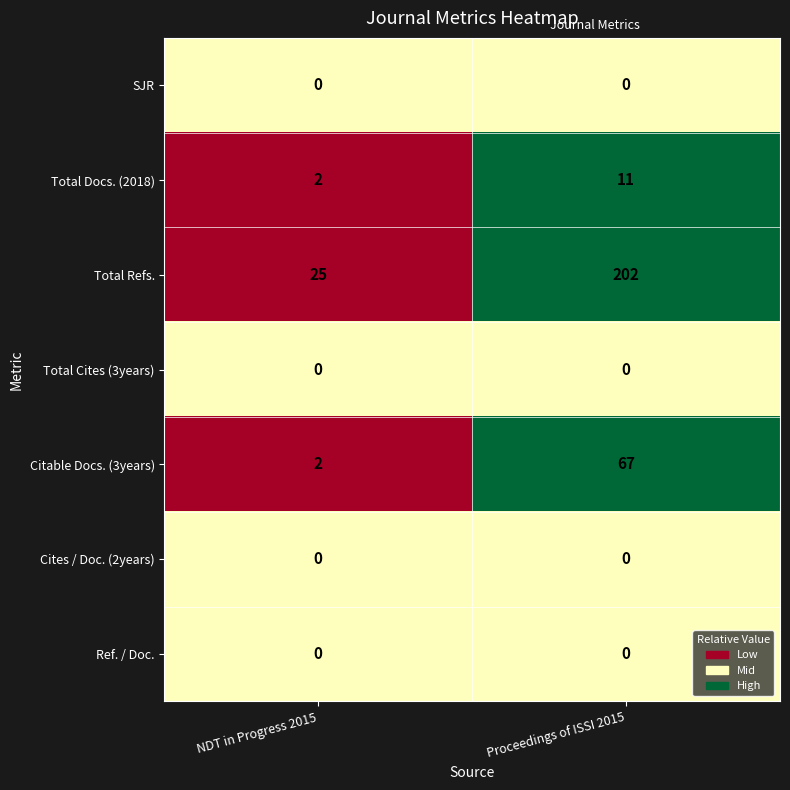

How many distinct data groups are displayed?

7